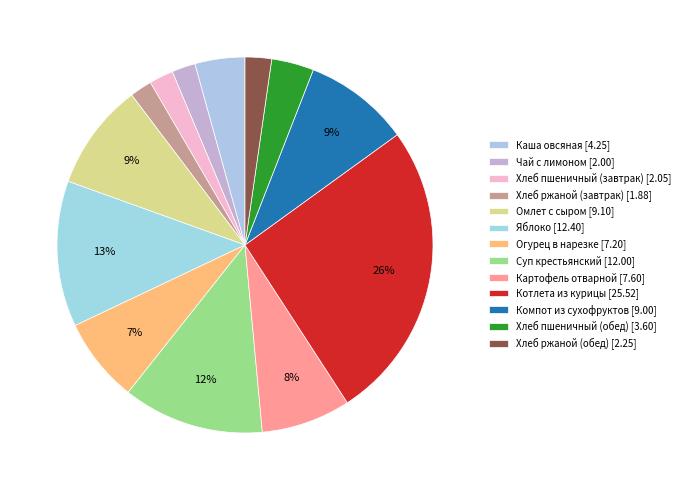

What is the change in value from Хлеб ржаной (завтрак) to Яблоко?

+10.5